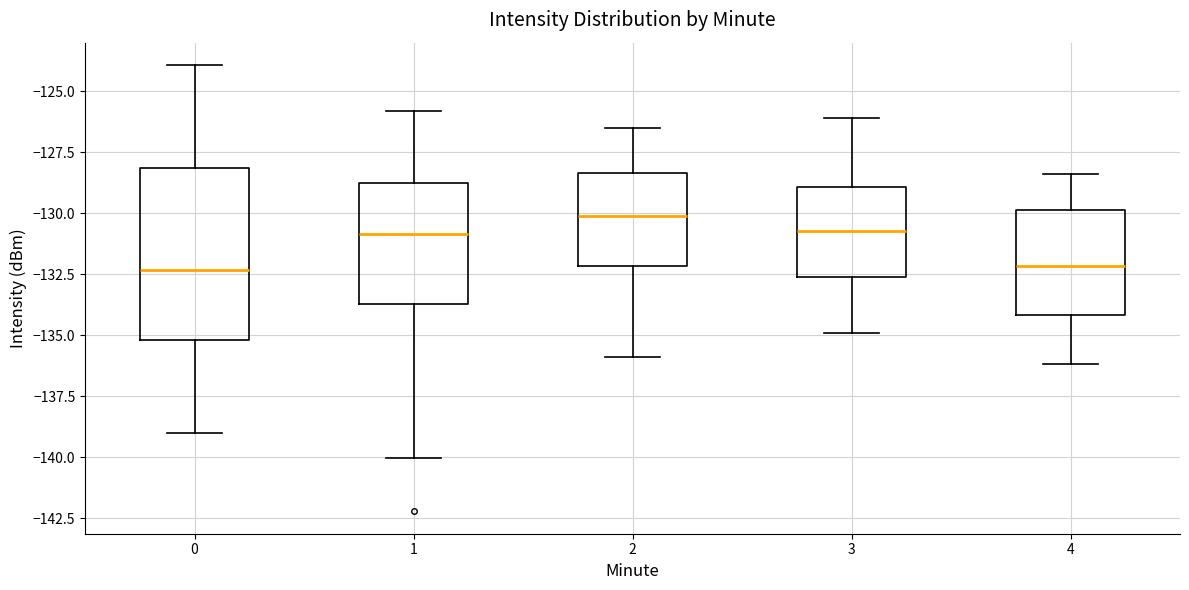

Which box has the highest median line?

2